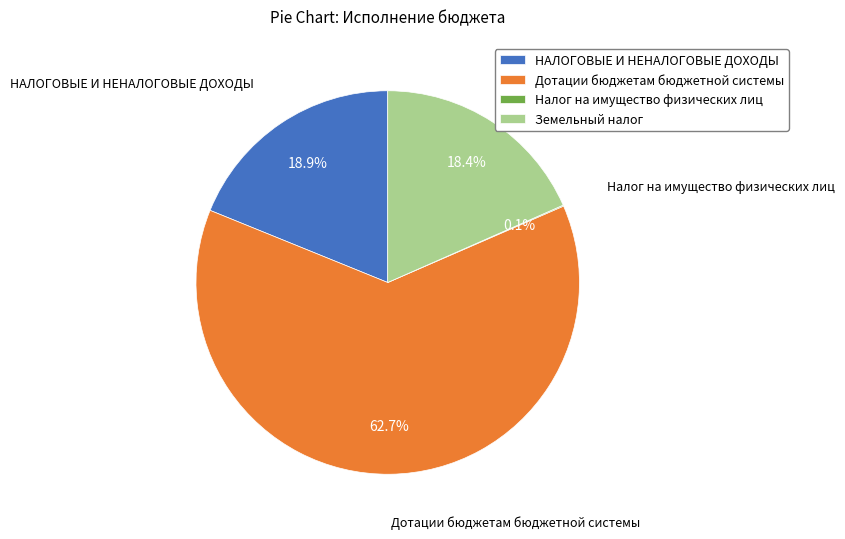

Is the sum of Дотации бюджетам бюджетной системы and НАЛОГОВЫЕ И НЕНАЛОГОВЫЕ ДОХОДЫ greater than half?

Yes